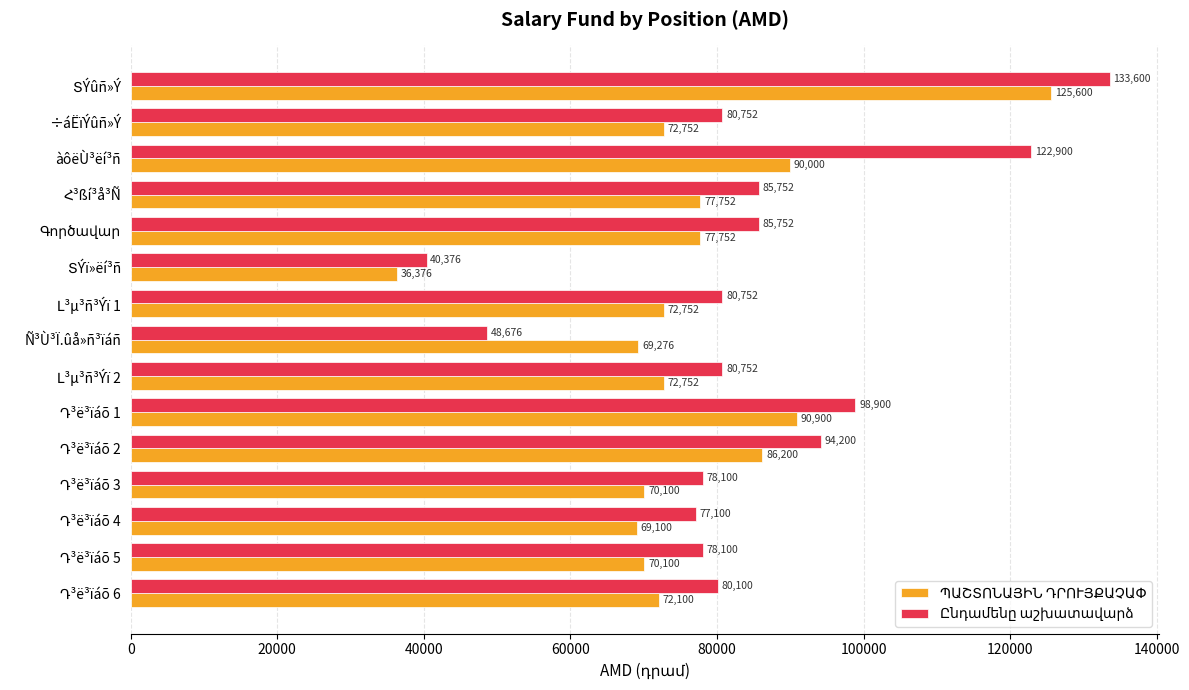

What is the smallest value displayed?

36376